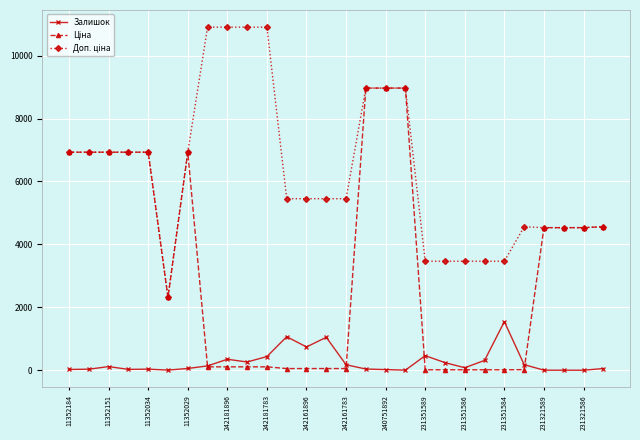

What is the difference between the maximum and minimum values in the Залишок series?

1543.0